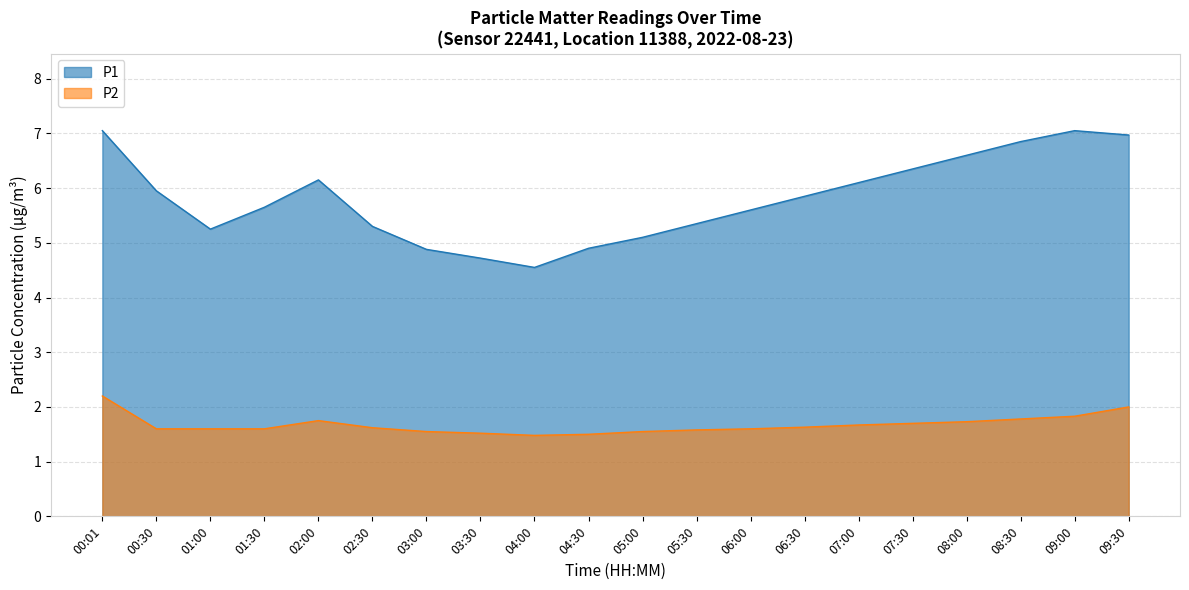

Count the number of data series in this chart.

2